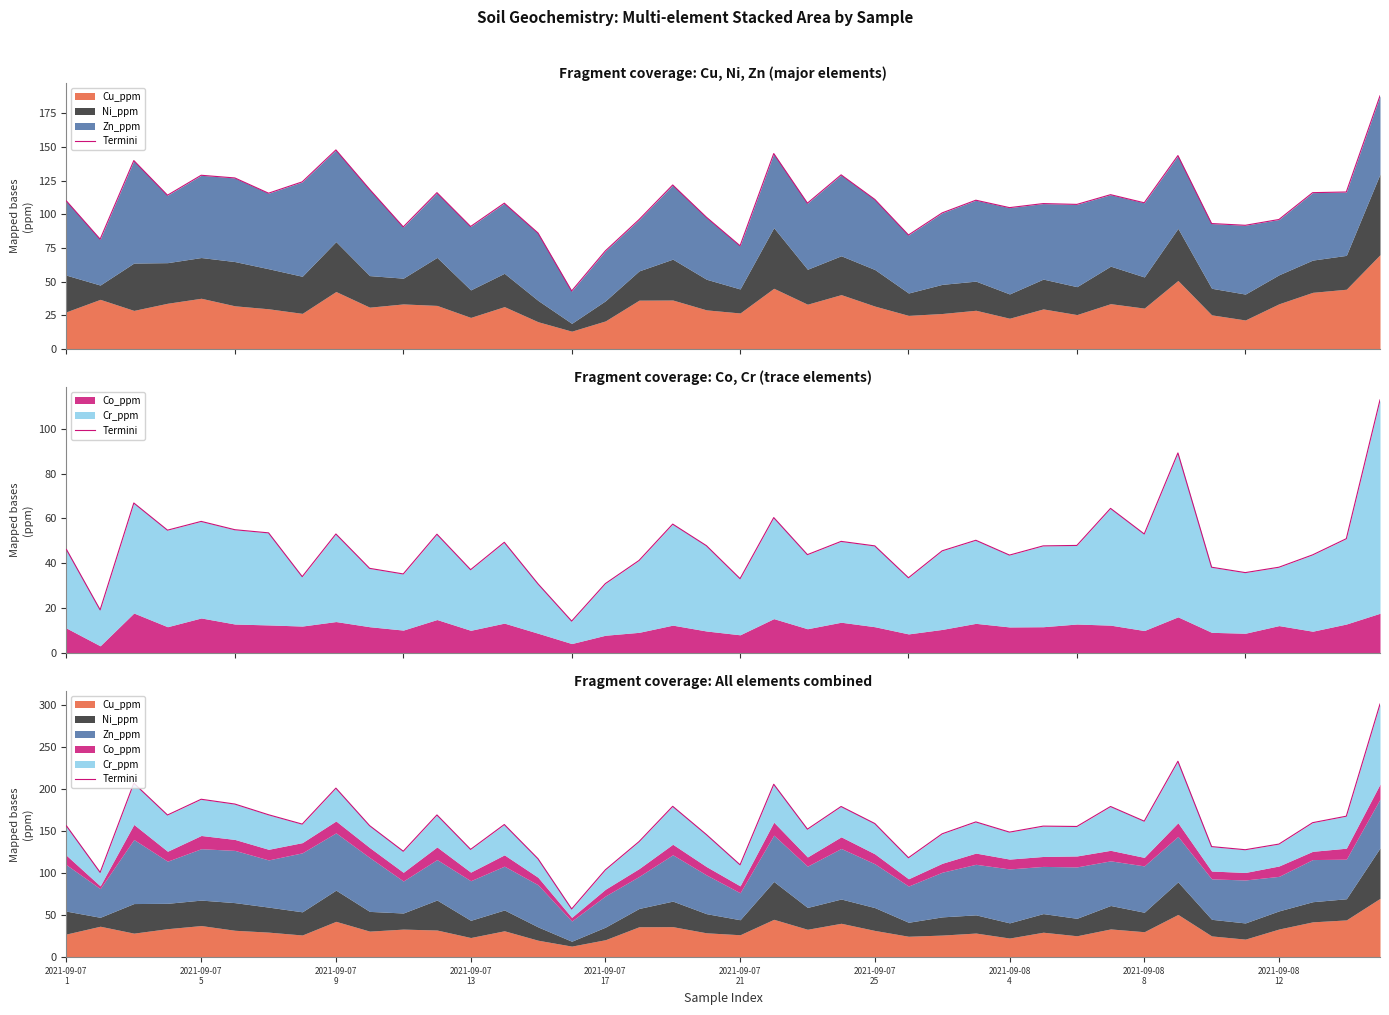

Reading left to right, list all the values displayed in this chart.

156.0	100.8	206.7	168.9	187.6	181.9	169.2	158.1	200.8	156.3	125.9	169.0	128.1	157.6	117.0	57.4	103.8	137.3	179.2	145.7	109.8	205.4	152.1	179.0	158.8	118.2	146.6	160.7	148.6	155.7	155.3	179.0	161.6	232.7	131.4	127.7	134.4	159.8	167.5	300.6